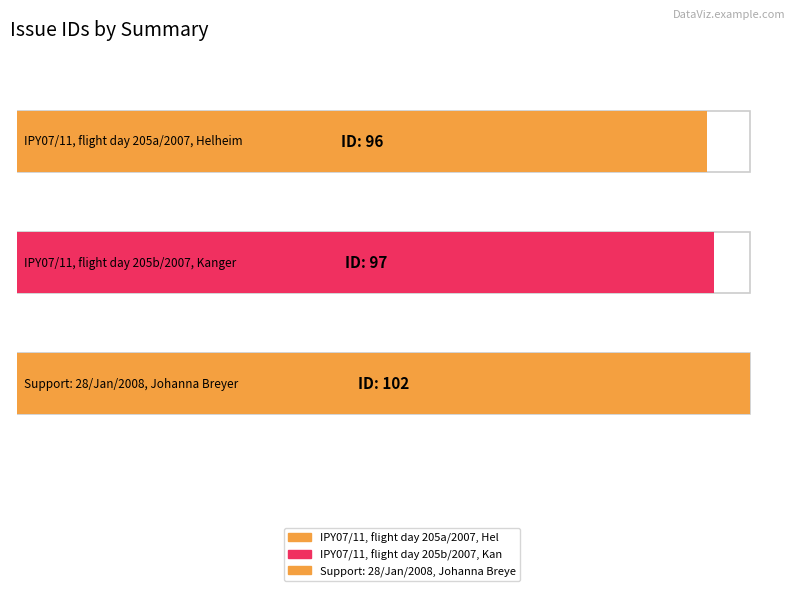

What is the value of the 2nd bar from the left?

97